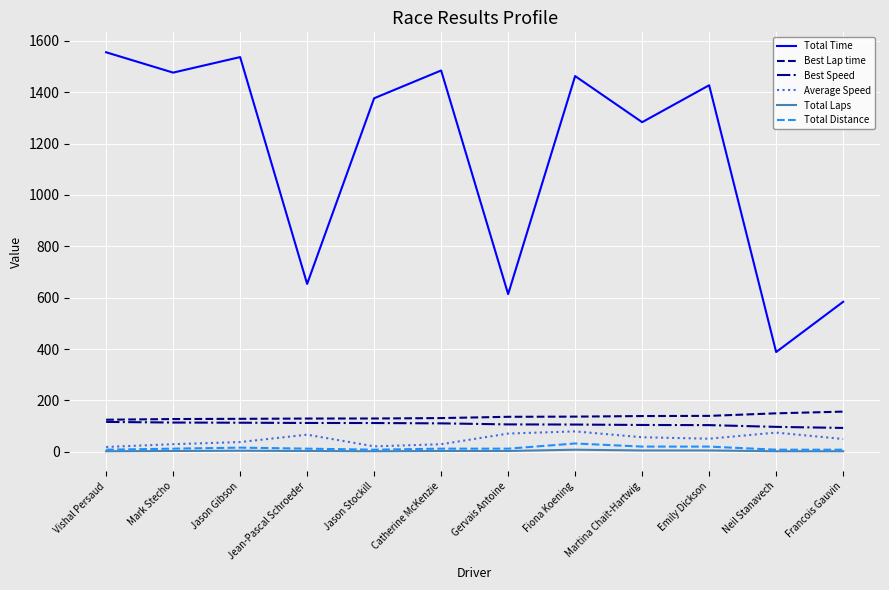

What is the total value across all series at Vishal Persaud?

1825.5